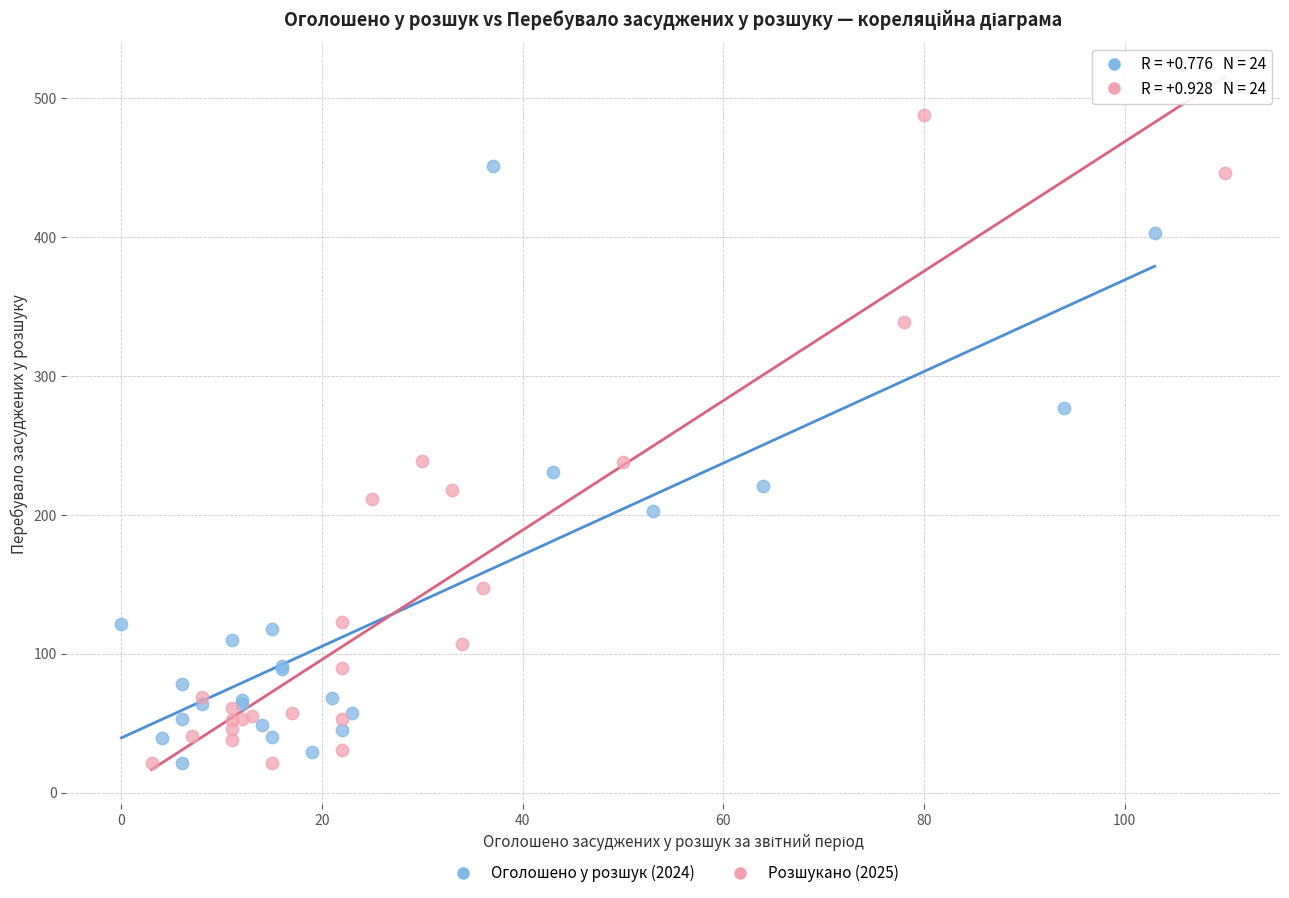

Which series reaches the maximum Y coordinate?

Розшукано (2025)